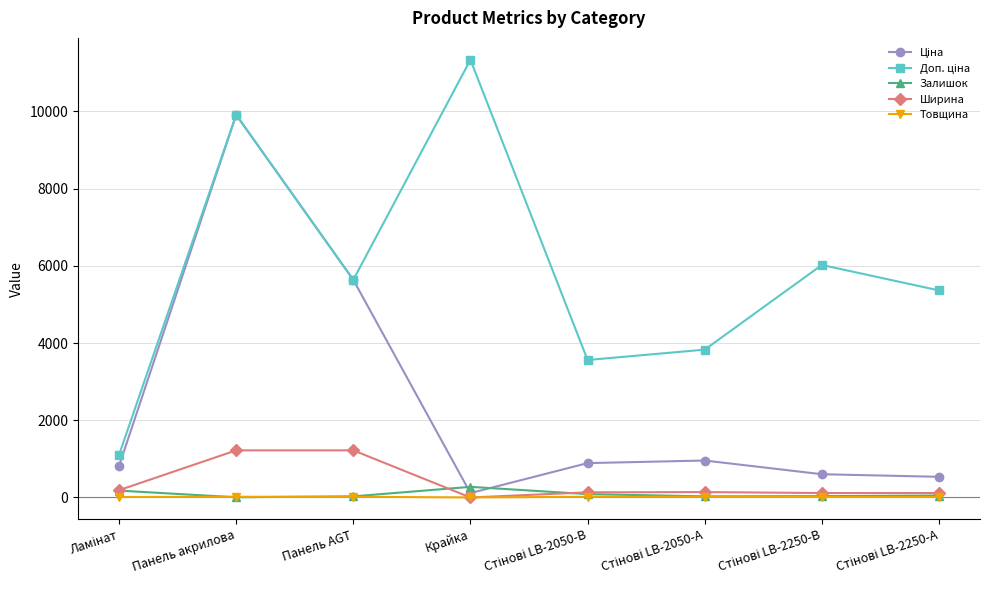

At which label does Ширина reach its minimum?

Крайка